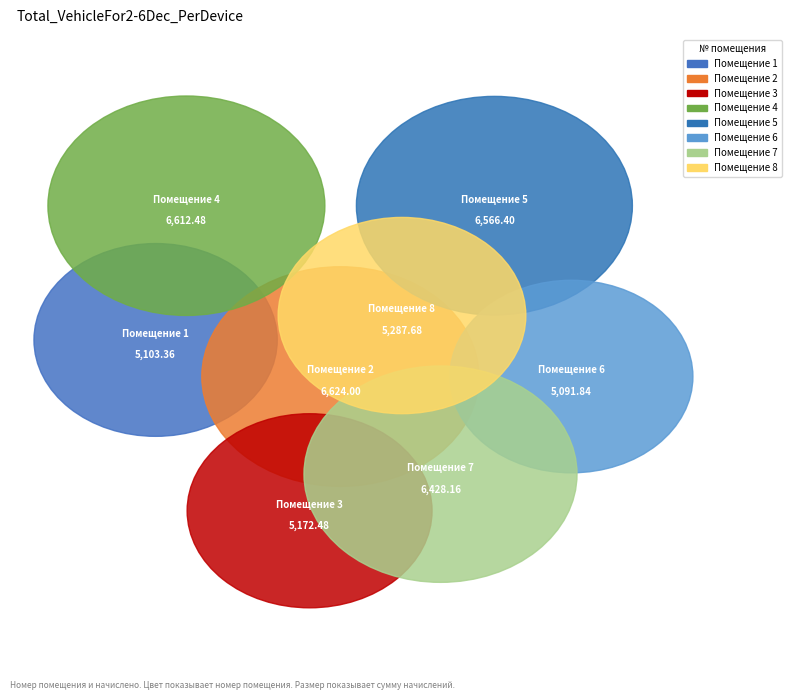

Count the number of slices in the pie.

8